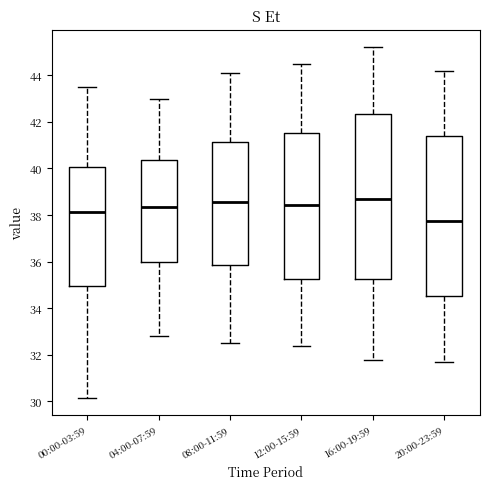

Where is the lower edge of the box for 08:00-11:59 on the y-axis? The values are not printed on the chart, so give them approximately, as read against the axis.

35.8